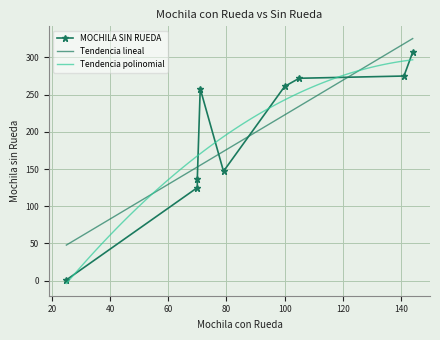

What is the approximate value at 70, to the nearest 5?

135